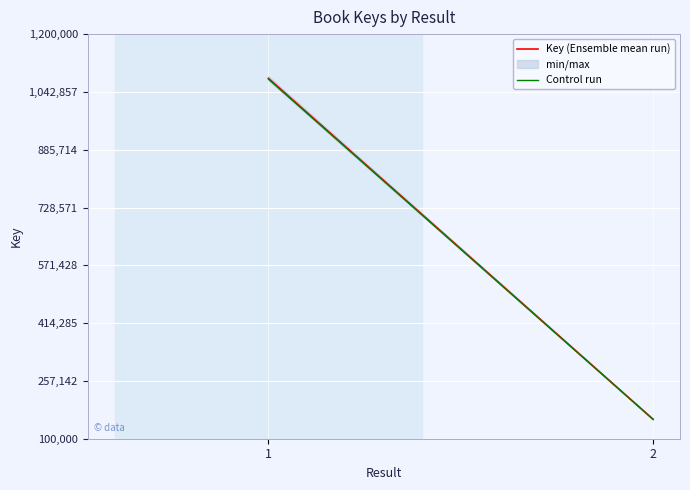

True or false: Control run has a value of 152605.2 at 2.

True